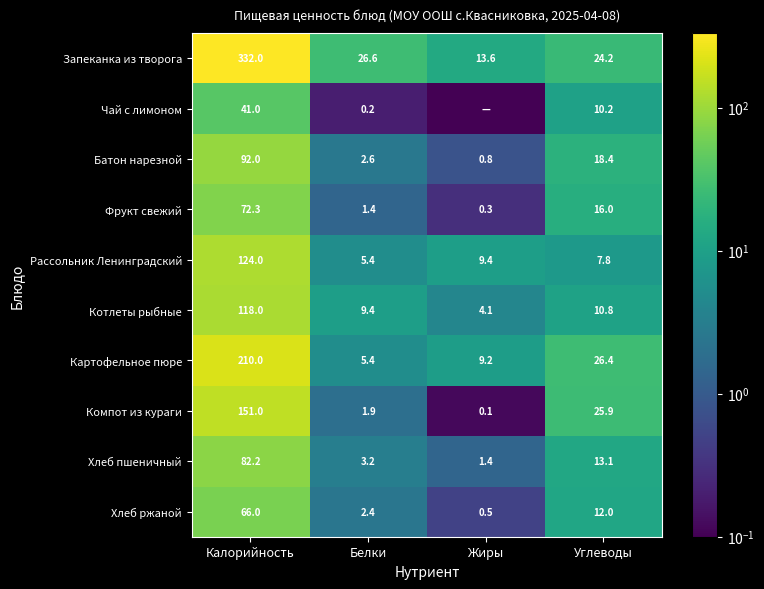

At which label is Батон нарезной closest to 46?

Углеводы